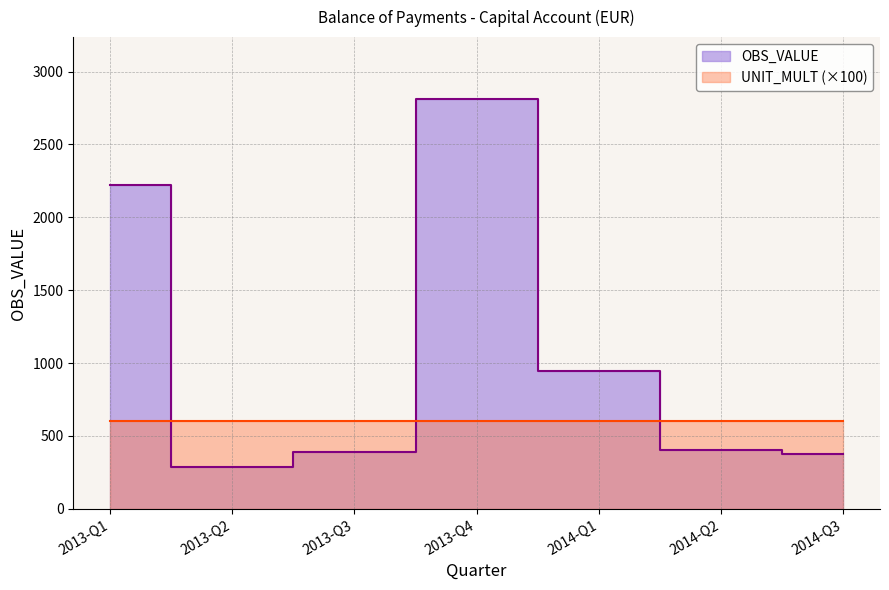

Count the number of categories in the chart.

7